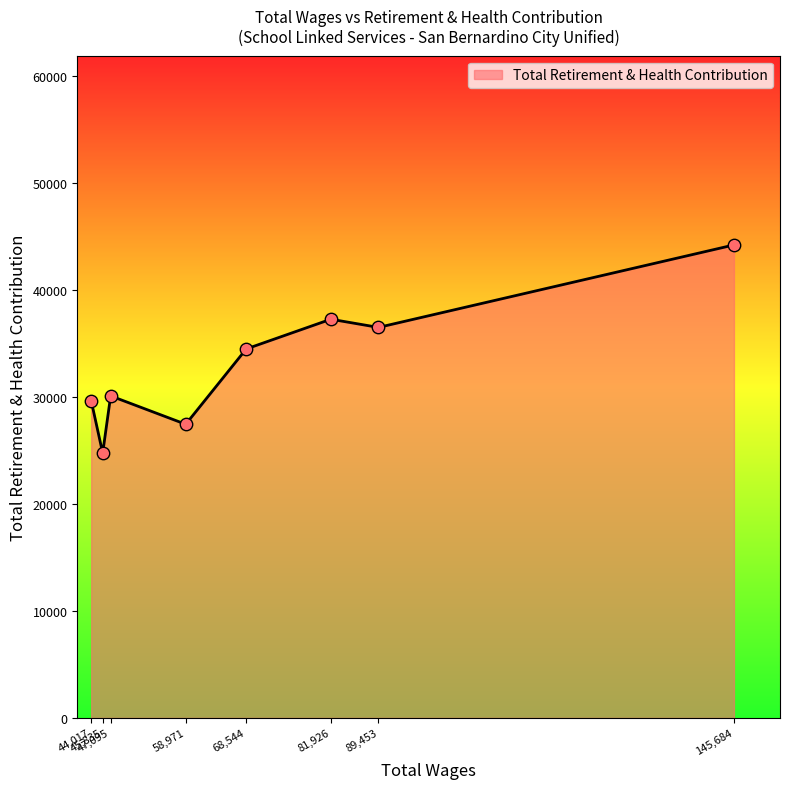

Between 47095.0 and 145684.0, which is larger?

145684.0